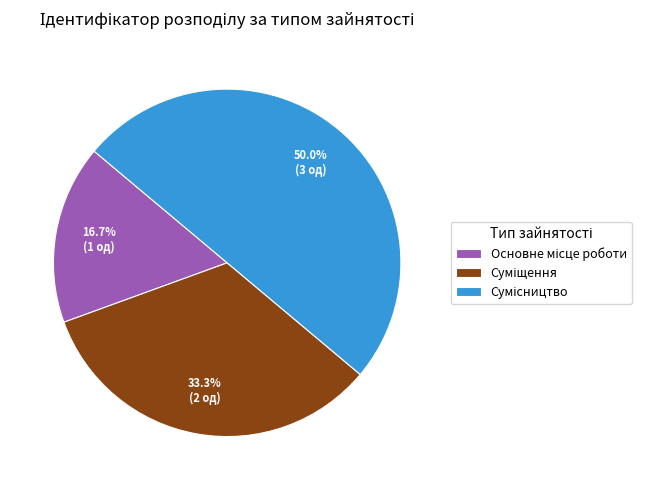

Combined, do Сумісництво and Суміщення account for over 50%?

Yes